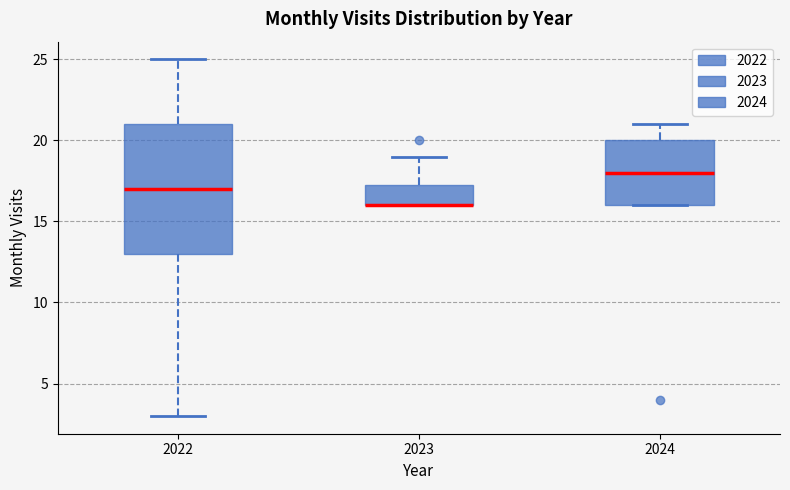

Reading left to right, transcribe this box plot: for each box, give where its median line is, the range the box spans, and where its two whiskers end, as read against the y-axis. The values are not printed on the chart, so give them approximately, as read against the axis.

2022: median 17.0, box 13.0 to 21.0, whiskers 3.0 to 25.0
2023: median 16.0 (drawn on the box's lower edge), box 16.0 to 17.5, whiskers 16.0 to 19.0
2024: median 18.0, box 16.0 to 20.0, whiskers 16.0 to 21.0